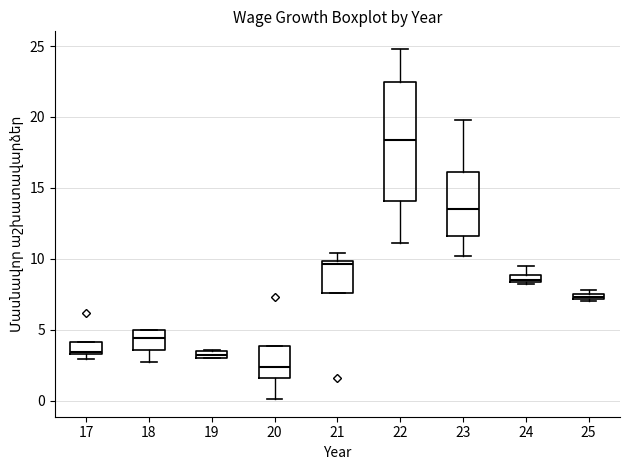

Where is the lower edge of the box at x = 25 on the y-axis? The values are not printed on the chart, so give them approximately, as read against the axis.

7.0